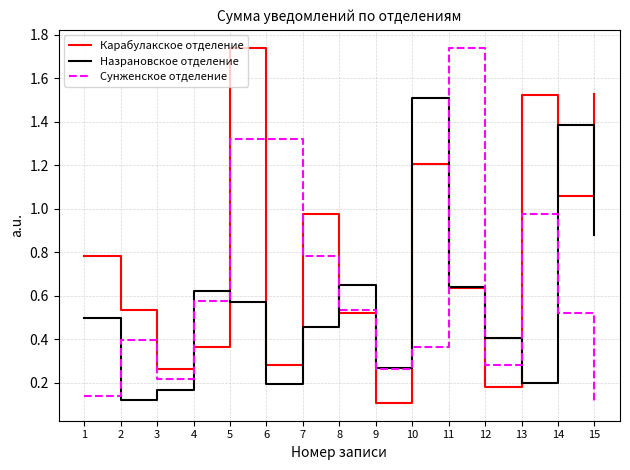

Which series changed the most between 1 and 9?

Карабулакское отделение